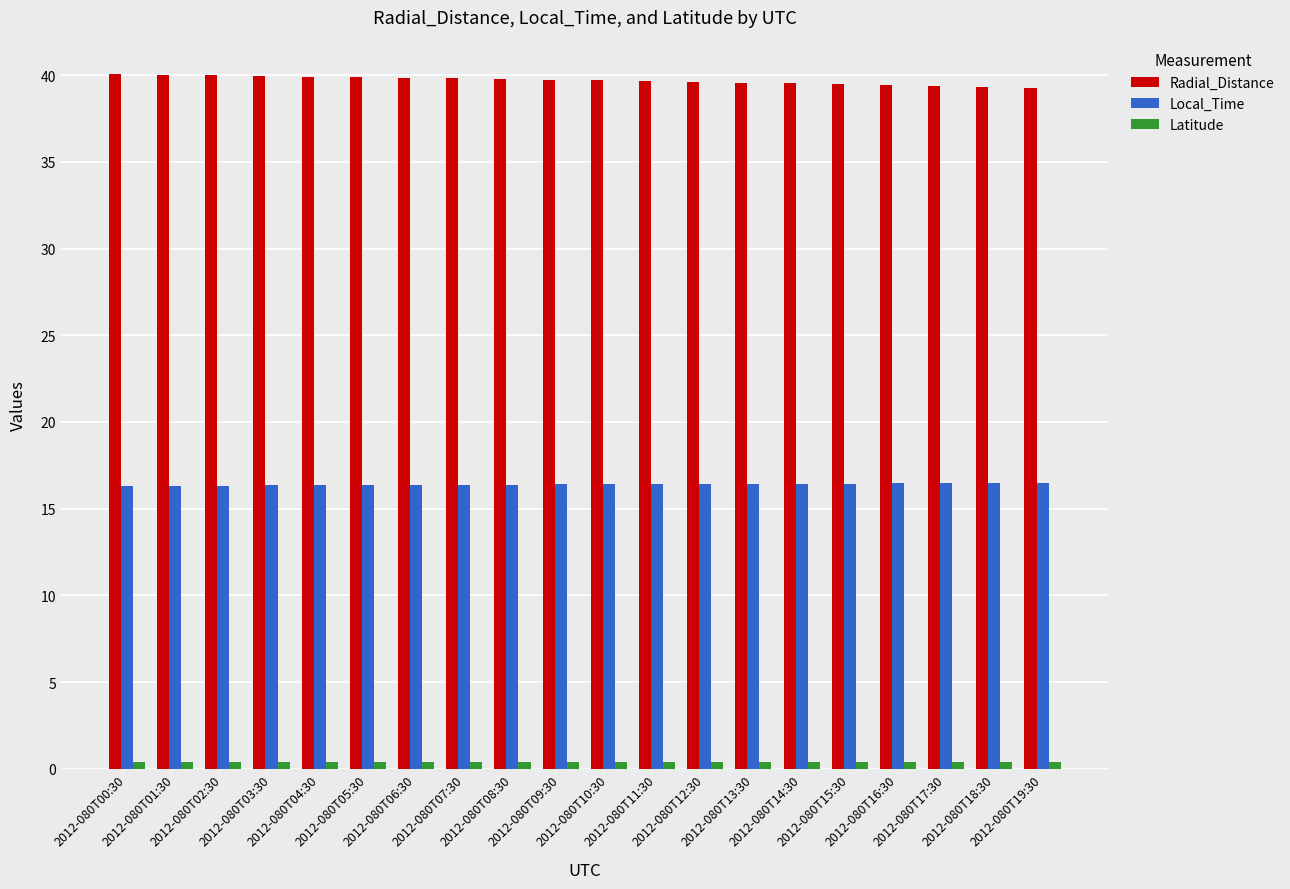

Is it true that Local_Time equals 16.3 at 2012-080T01:30?

True